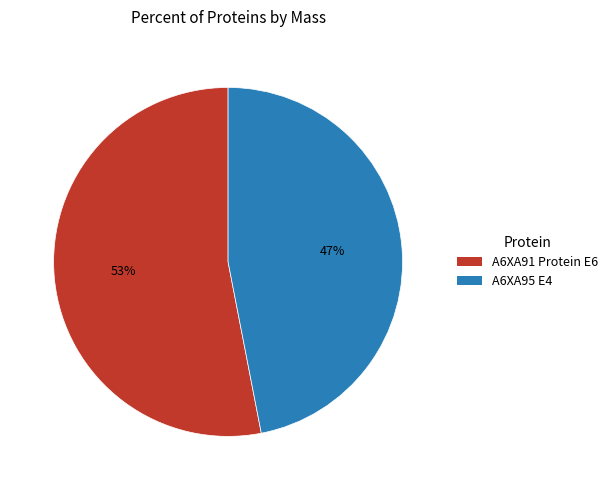

Which category has the smallest portion of the pie?

A6XA95 E4